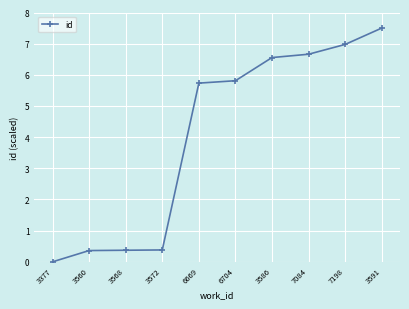

Which has a higher value, 3377 or 6669?

6669